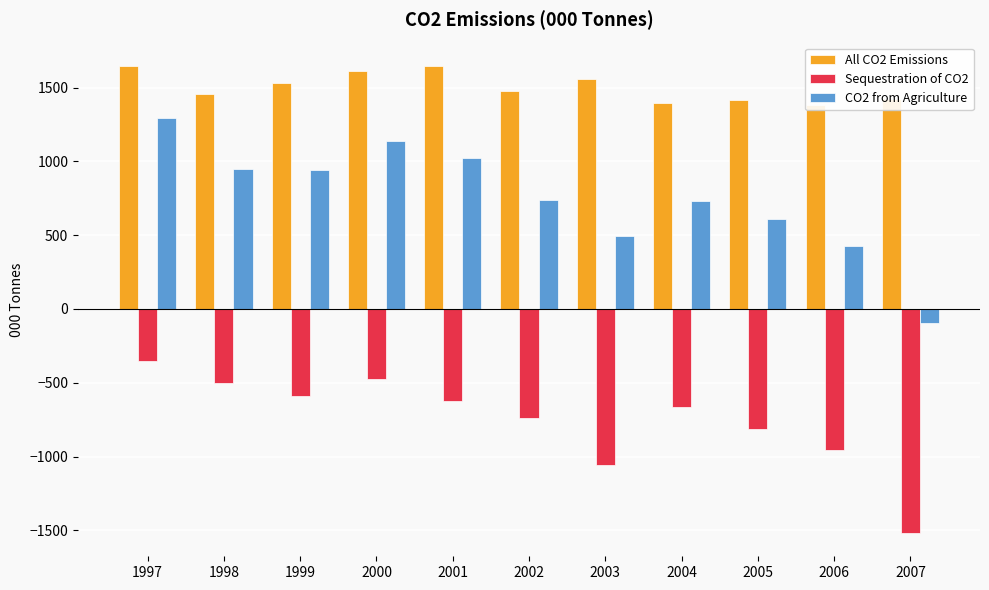

How many bars are there in each group?

3